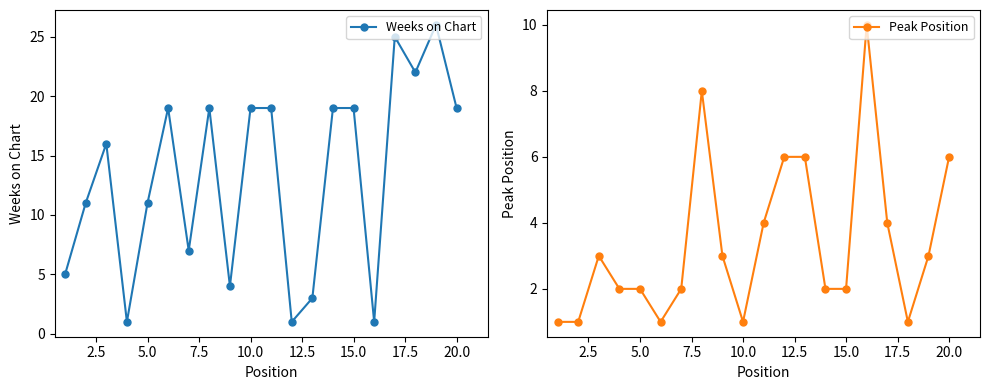

How many distinct data groups are displayed?

2